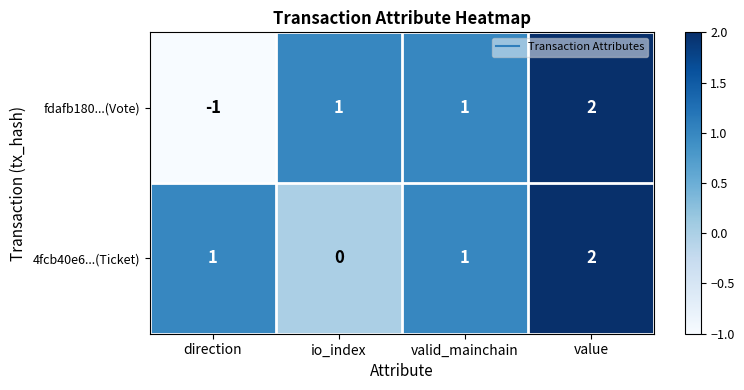

The fdafb180...(Vote) series shows 1 at valid_mainchain. True or false?

True